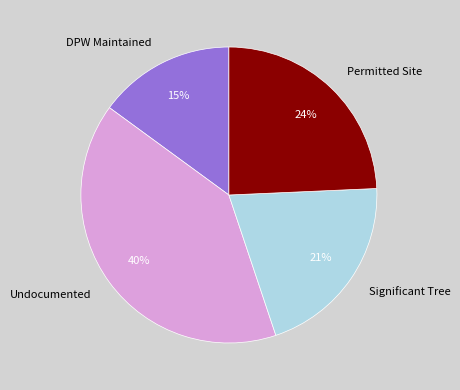

Combined, do Undocumented and DPW Maintained account for over 50%?

Yes